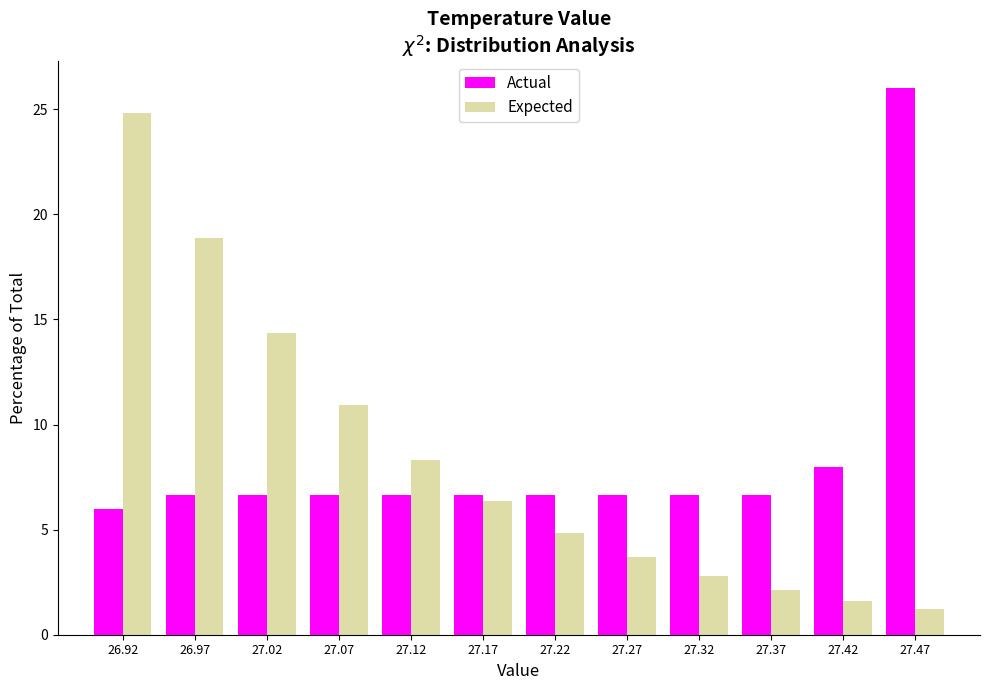

What is the height of the Actual bar covering 27.390 to 27.440 on the x-axis? Neither the bar edges nor the heights are printed on the chart, so give them approximately, as read against the axes.

8.0